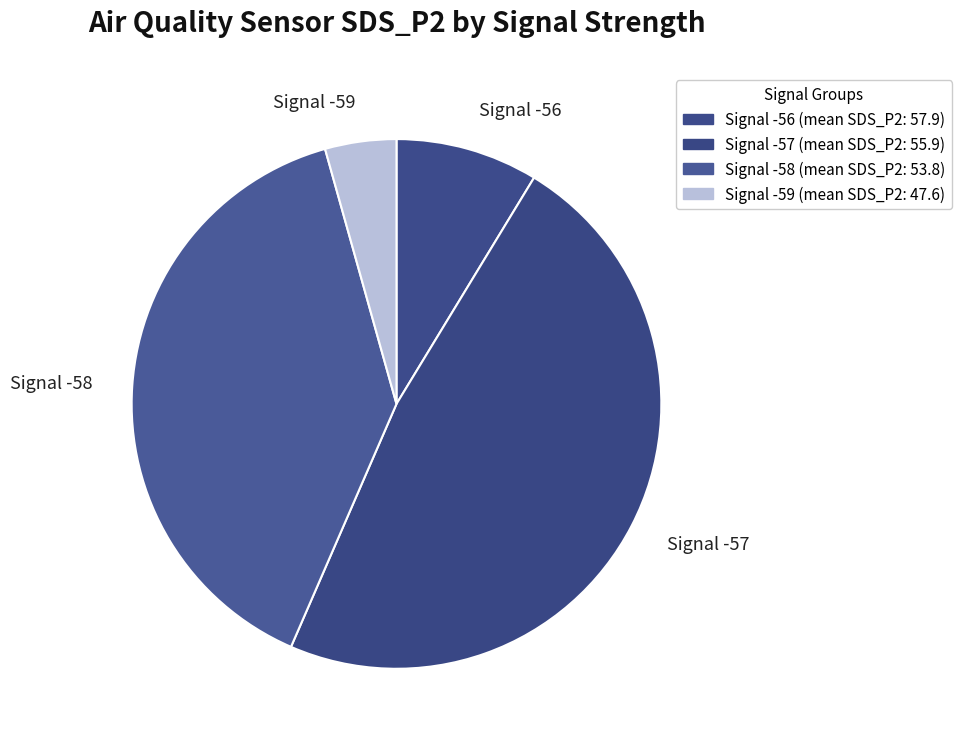

What is the smallest slice in the pie chart?

Signal -59